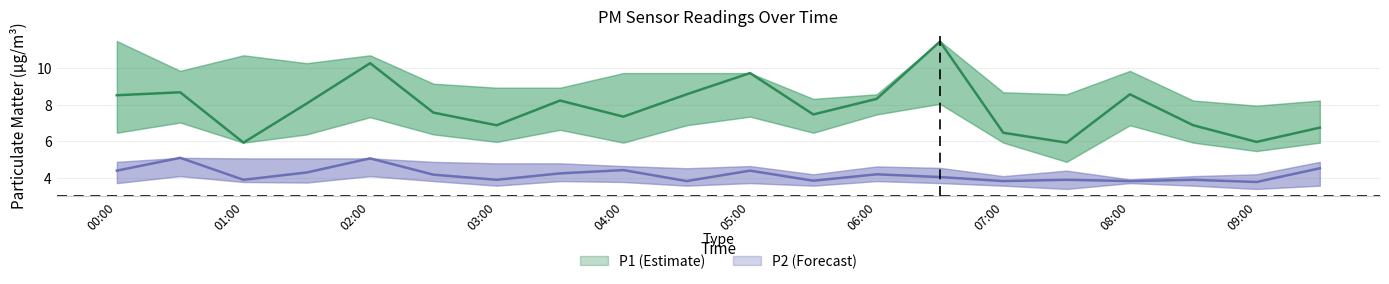

At which category does P1 reach its first local peak?

00:30